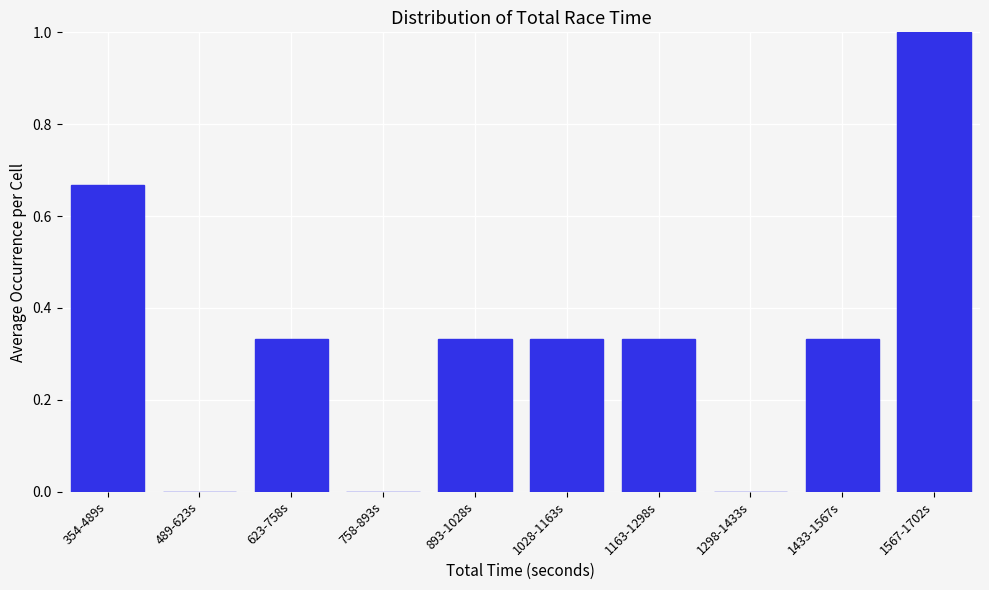

Between 1567-1702s and 623-758s, which is larger?

1567-1702s